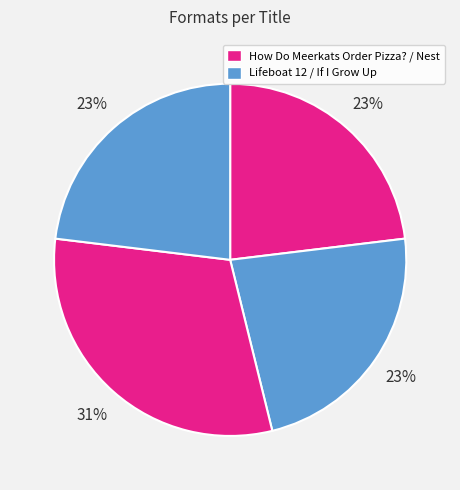

How many segments does this pie chart have?

4